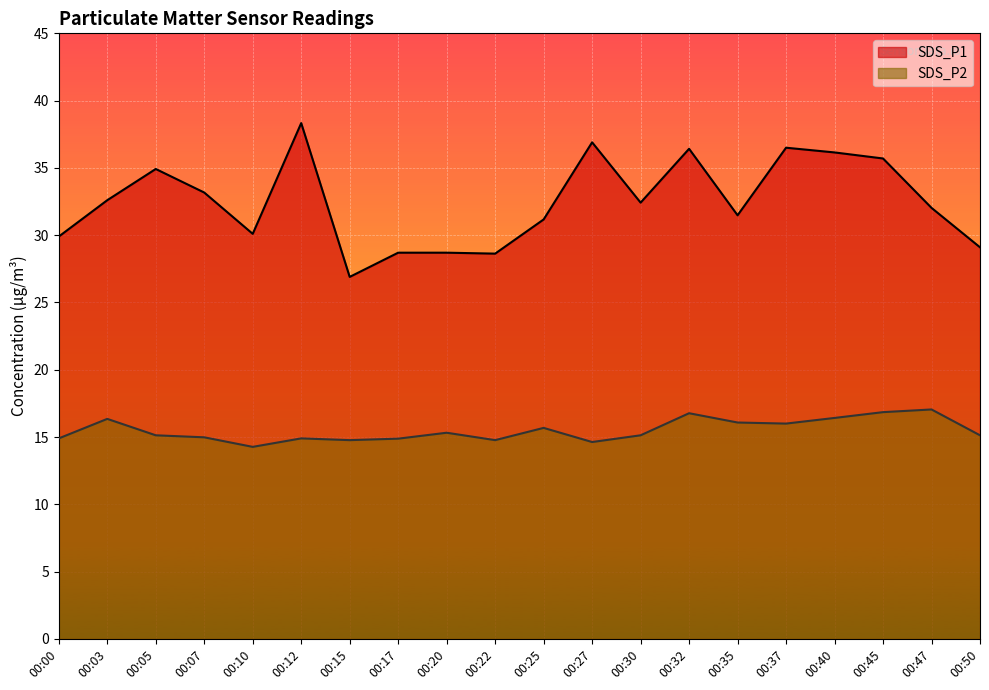

What is the maximum value shown in the chart?

38.3